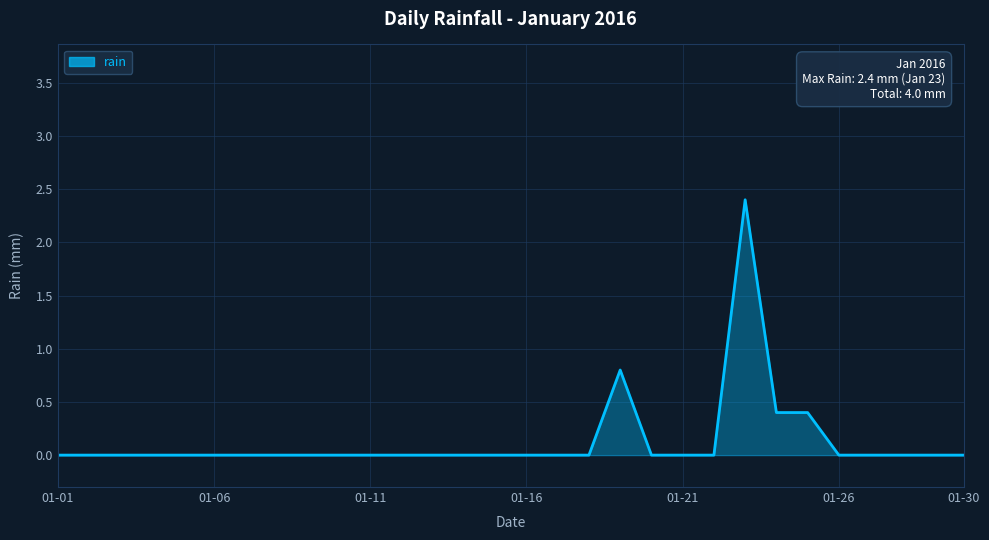

Does the chart display data point markers on the line(s)?

No